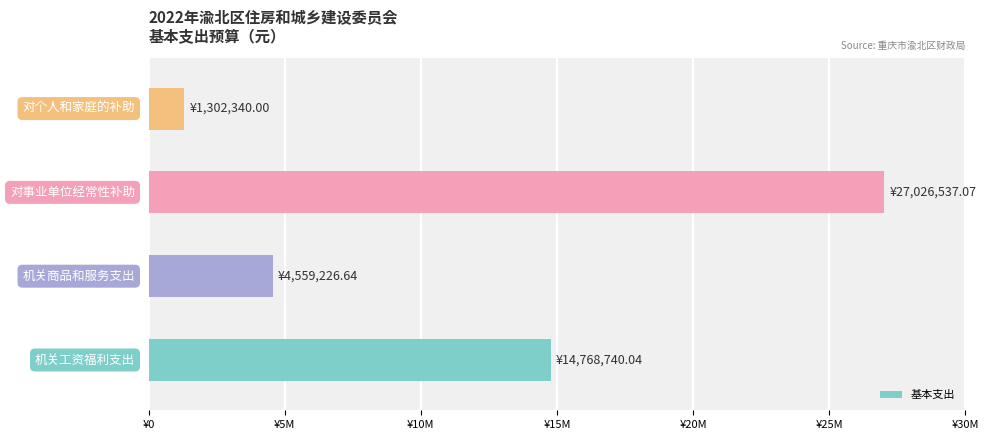

Are the bars horizontal?

Yes